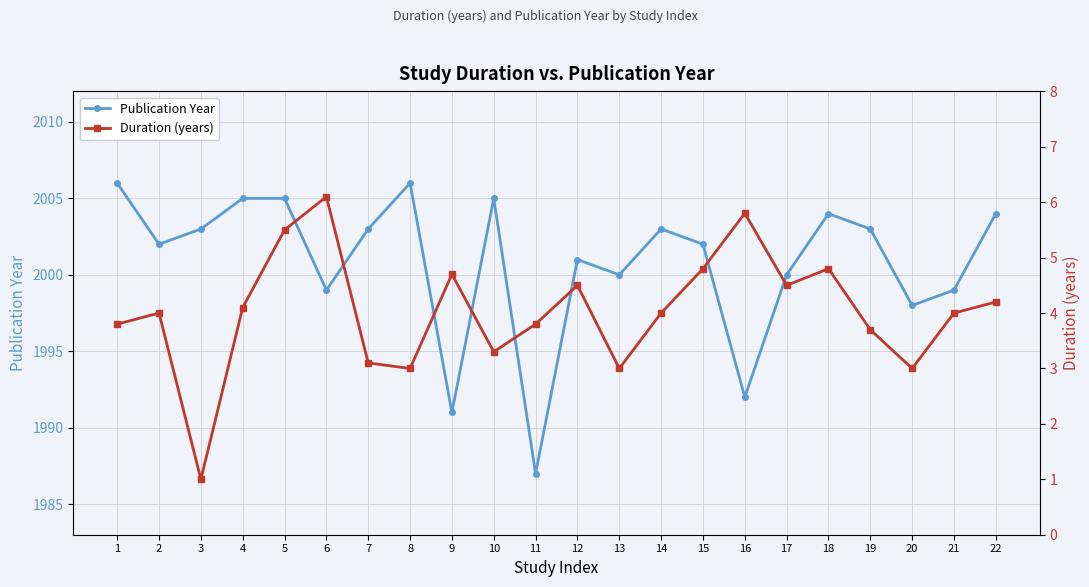

In Duration (years), how many points are lower than both neighbors (excluding endpoints)?

6